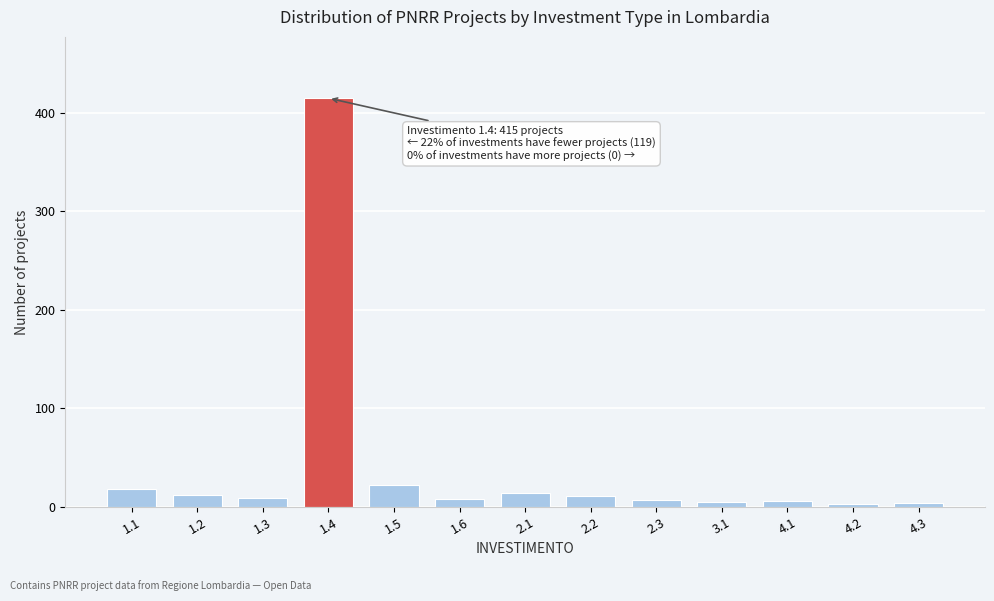

What is the difference between the maximum and minimum values?

412